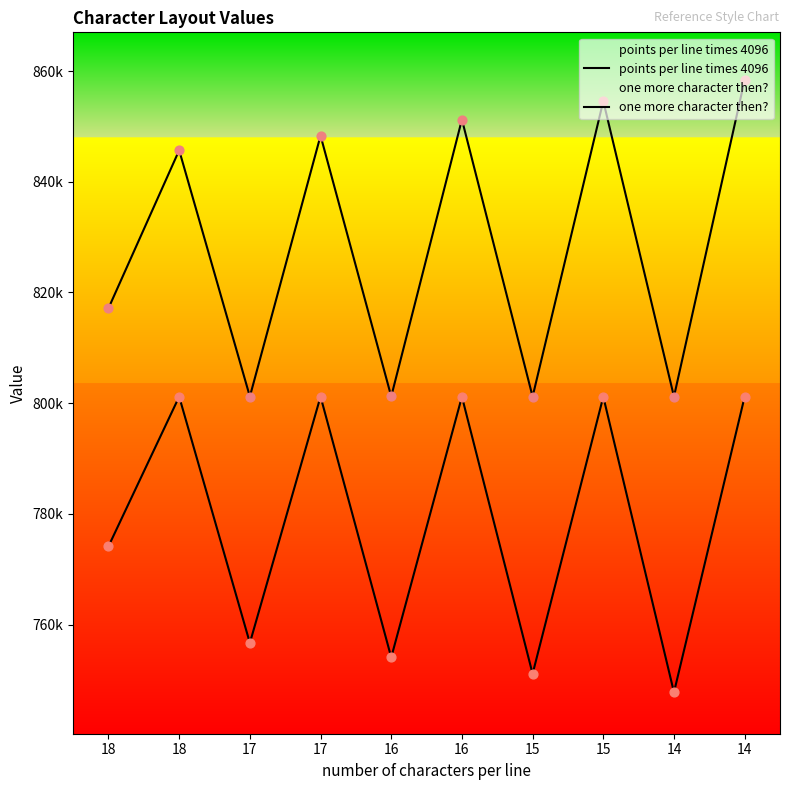

Which series reaches the maximum Y coordinate?

one more character then?